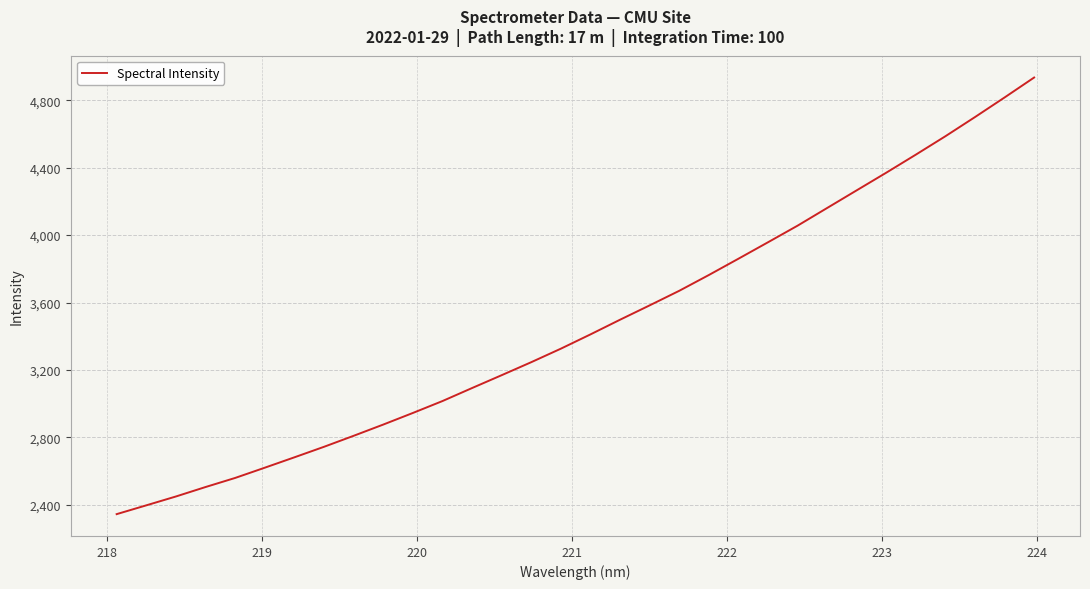

What is the maximum value shown in the chart?

4934.8